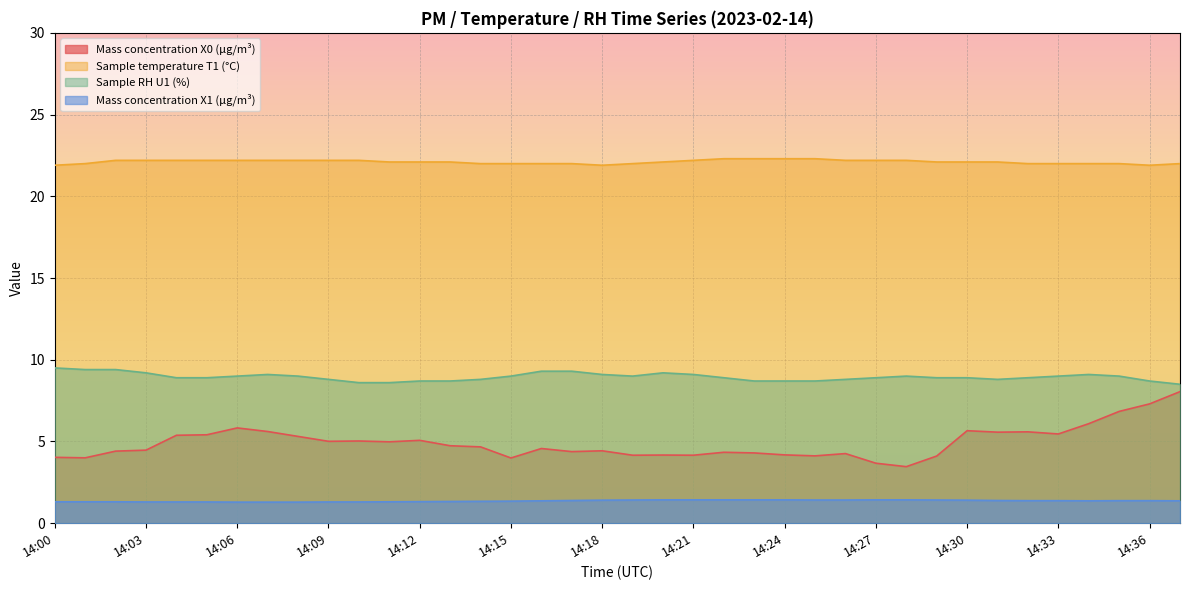

Is the value of Sample temperature T1 (°C) at 14:27 greater than the value of Mass concentration X1 (μg/m³) at 14:05?

Yes